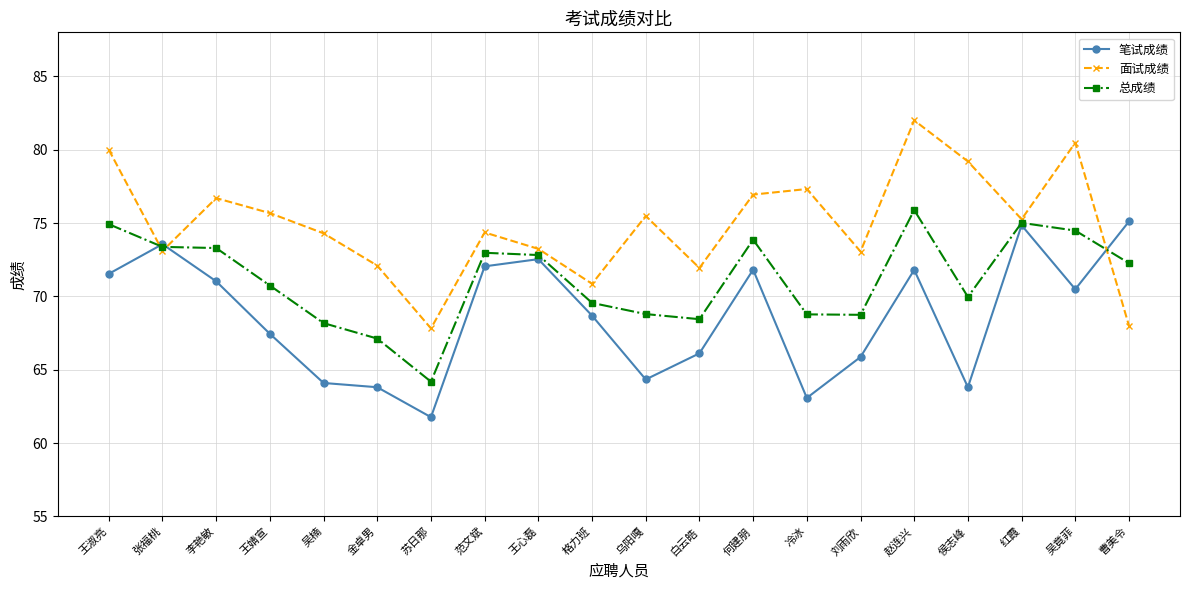

How many interior local peaks does the 面试成绩 series have?

6